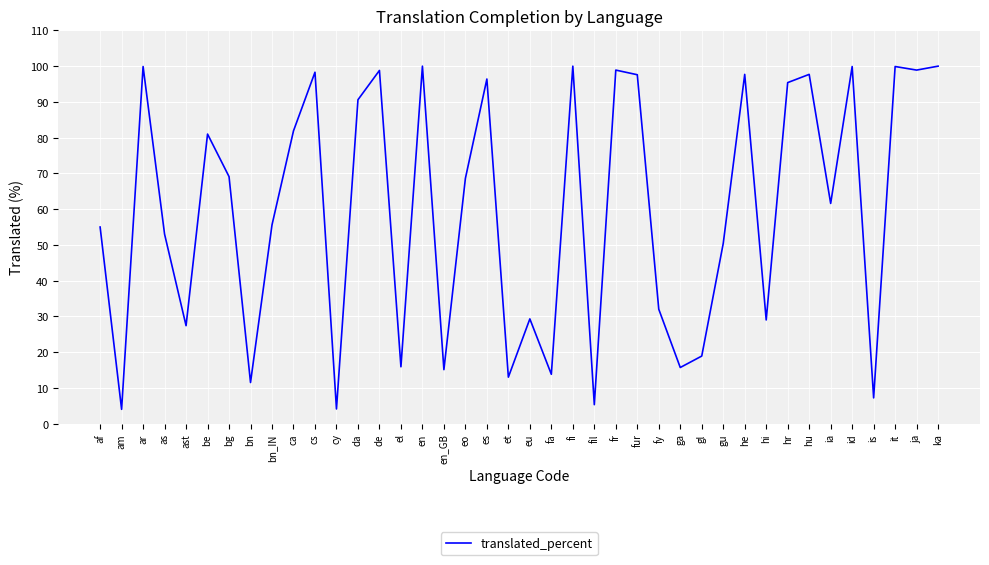

Between ga and fur, which is larger?

fur